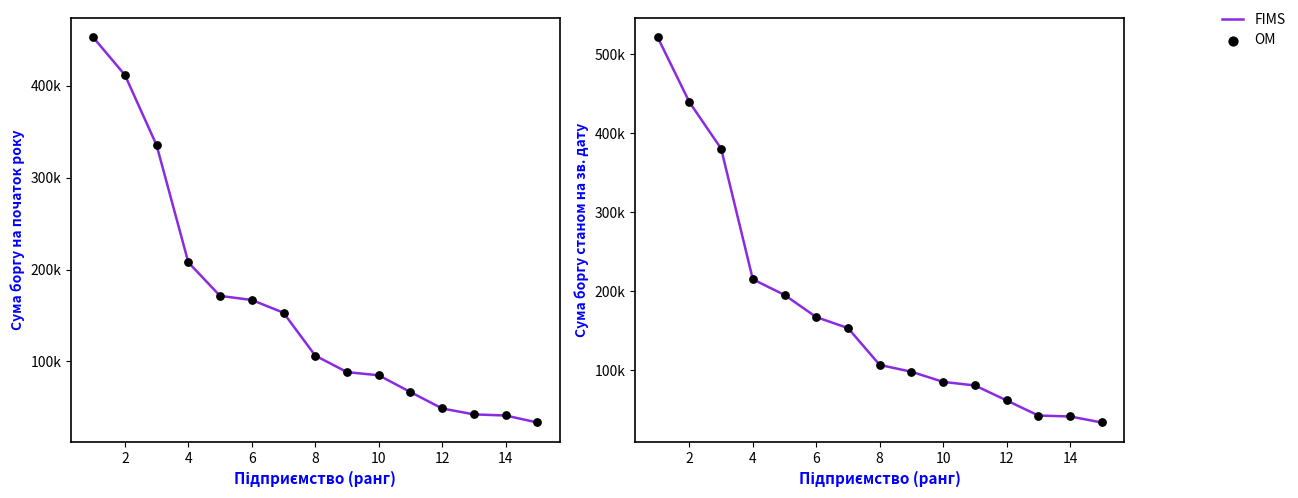

What are all the series names shown in the legend?

FIMS, OM